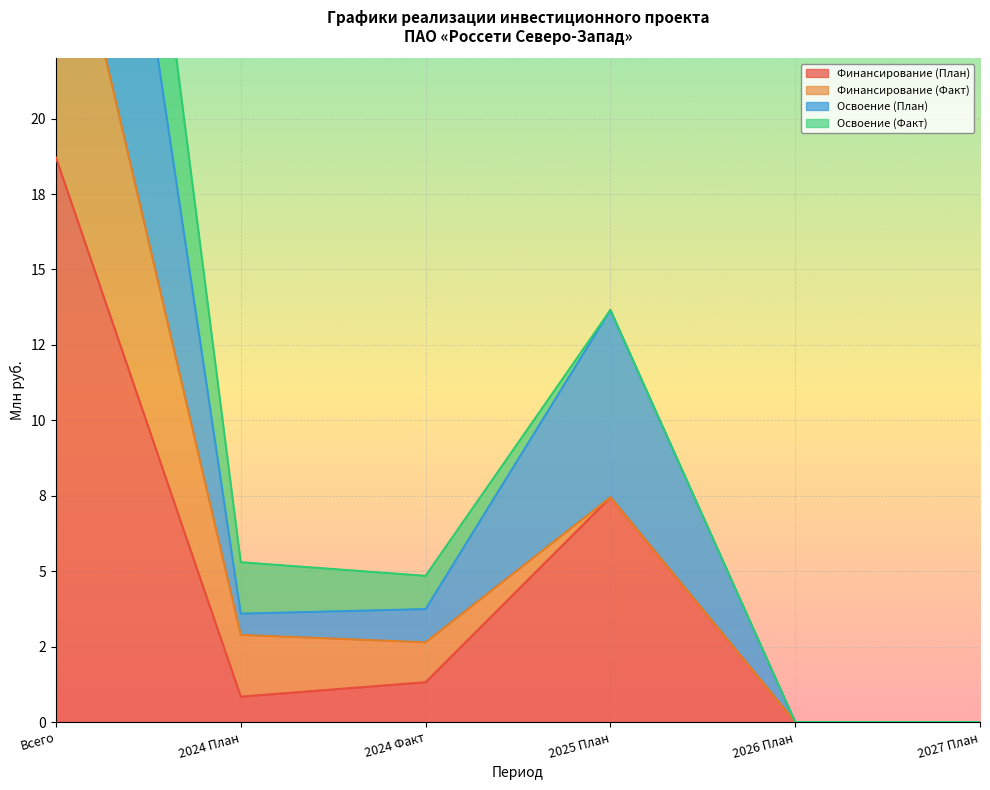

The Финансирование (План) series shows 0.0 at 2026 План. True or false?

True